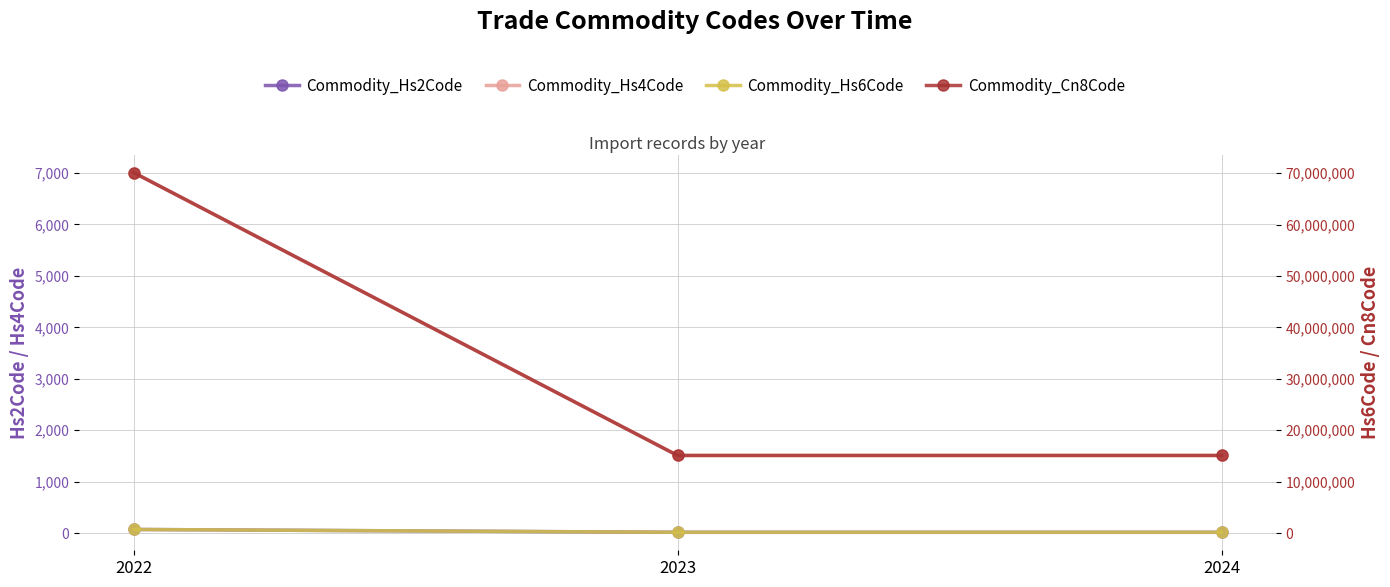

Is this an area chart (filled region under the line)?

No